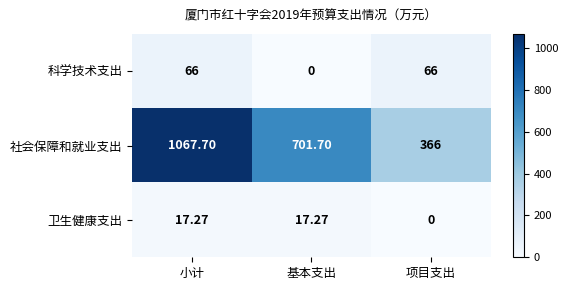

At which label does 卫生健康支出 first exceed 17?

小计